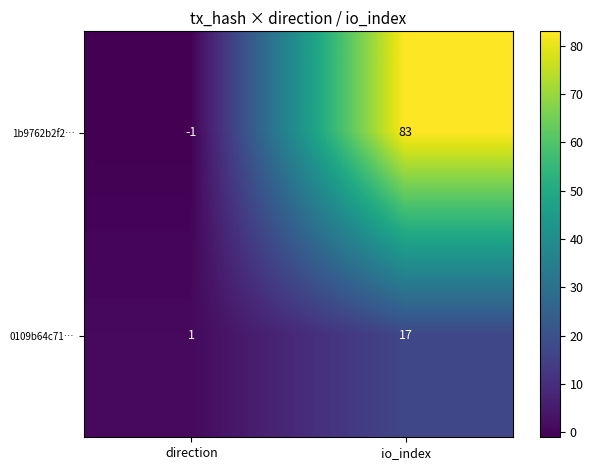

Between direction and io_index, which series saw the biggest shift?

1b9762b2f2…